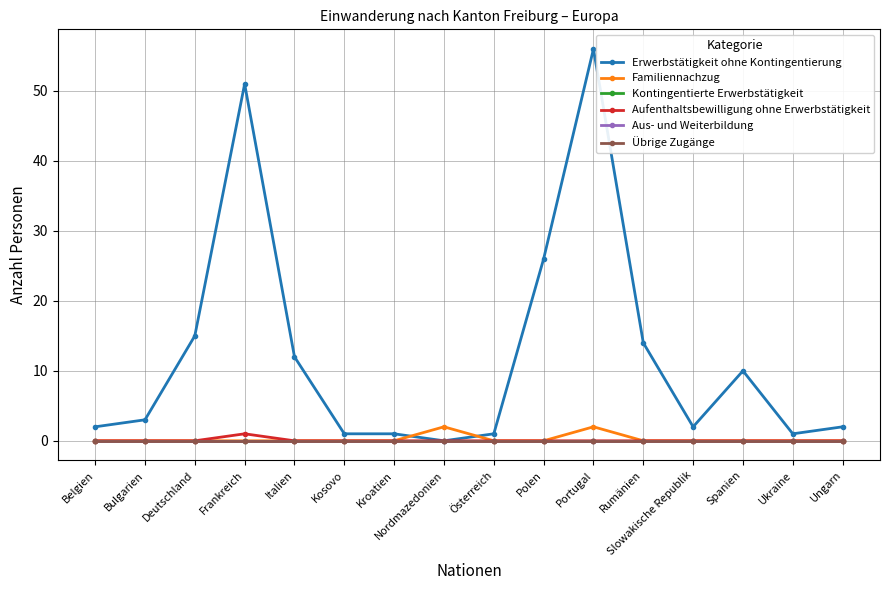

True or false: Familiennachzug and Übrige Zugänge cross at least once.

False